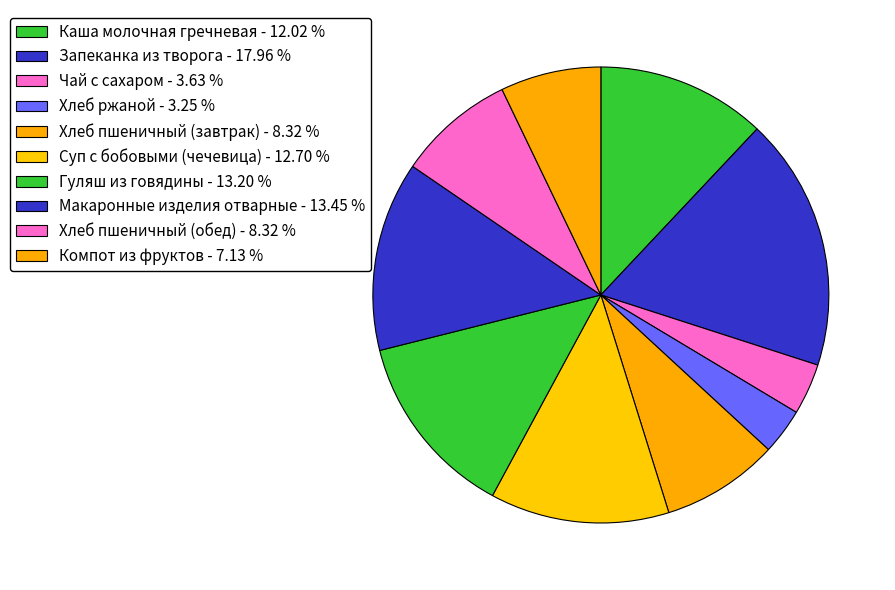

What percentage is NOT represented by Чай с сахаром?

96.4%